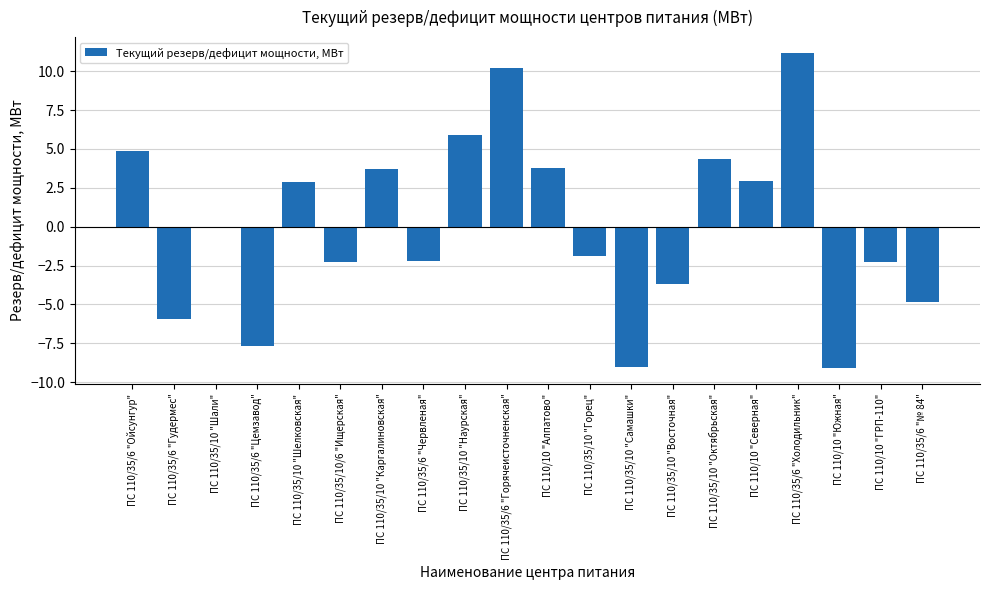

How many series are shown in this chart?

1